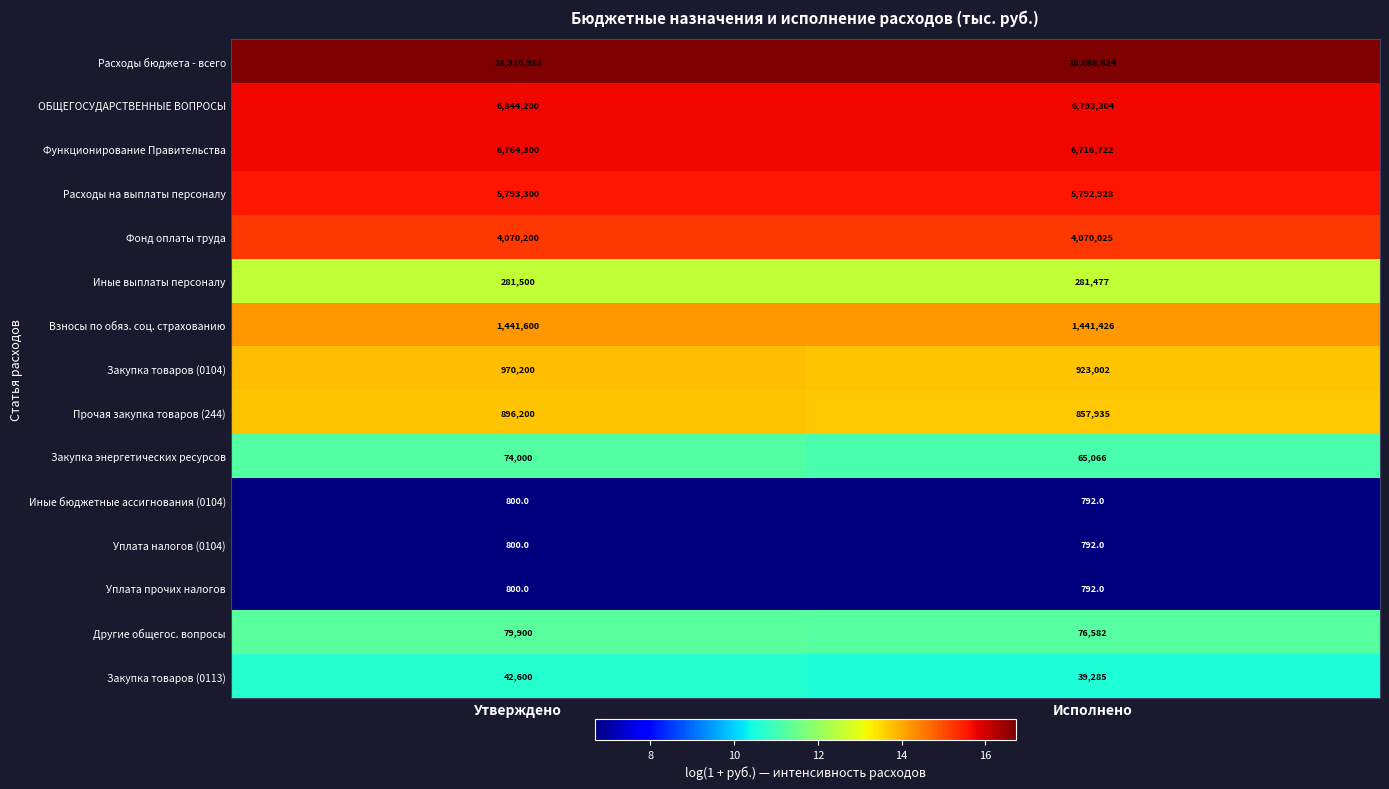

What is the lowest value of the Уплата прочих налогов series?

792